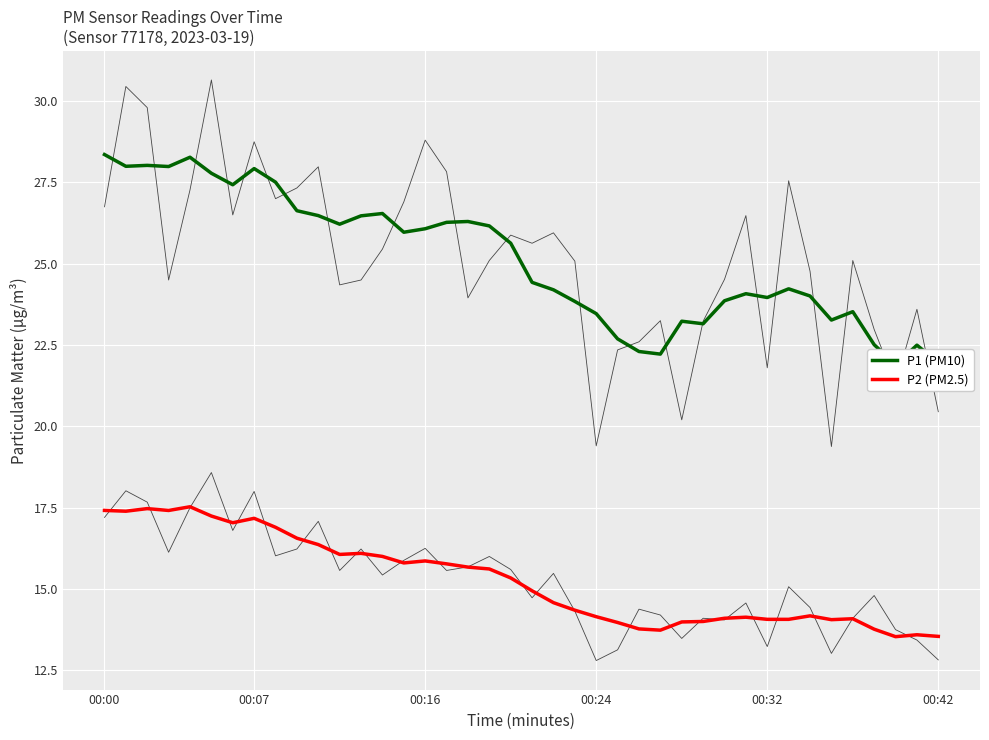

What is the label of the 30th point from the left?

29